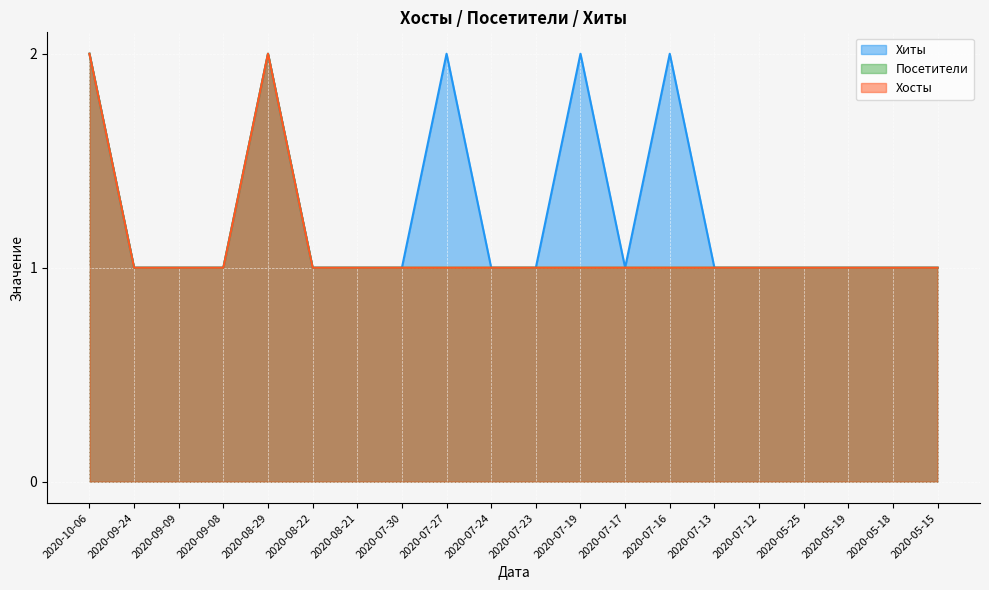

Rank the categories by Хосты value from highest to lowest.

2020-10-06, 2020-08-29, 2020-09-24, 2020-09-09, 2020-09-08, 2020-08-22, 2020-08-21, 2020-07-30, 2020-07-27, 2020-07-24, 2020-07-23, 2020-07-19, 2020-07-17, 2020-07-16, 2020-07-13, 2020-07-12, 2020-05-25, 2020-05-19, 2020-05-18, 2020-05-15